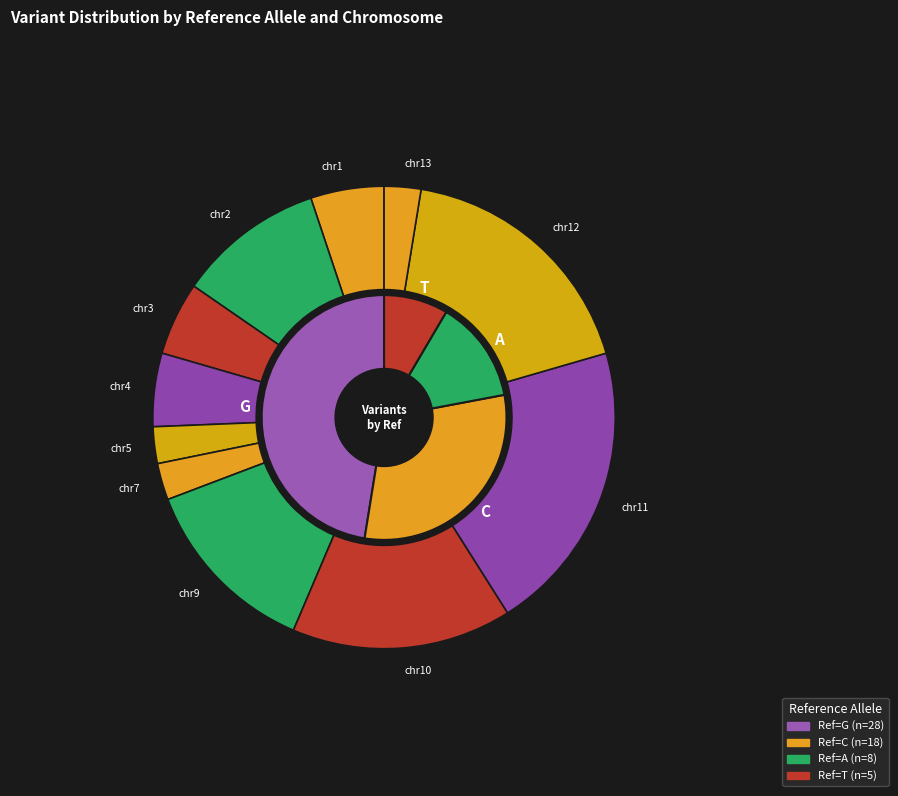

To the nearest percent, what is the difference between the largest and smallest slice percentages?

39%